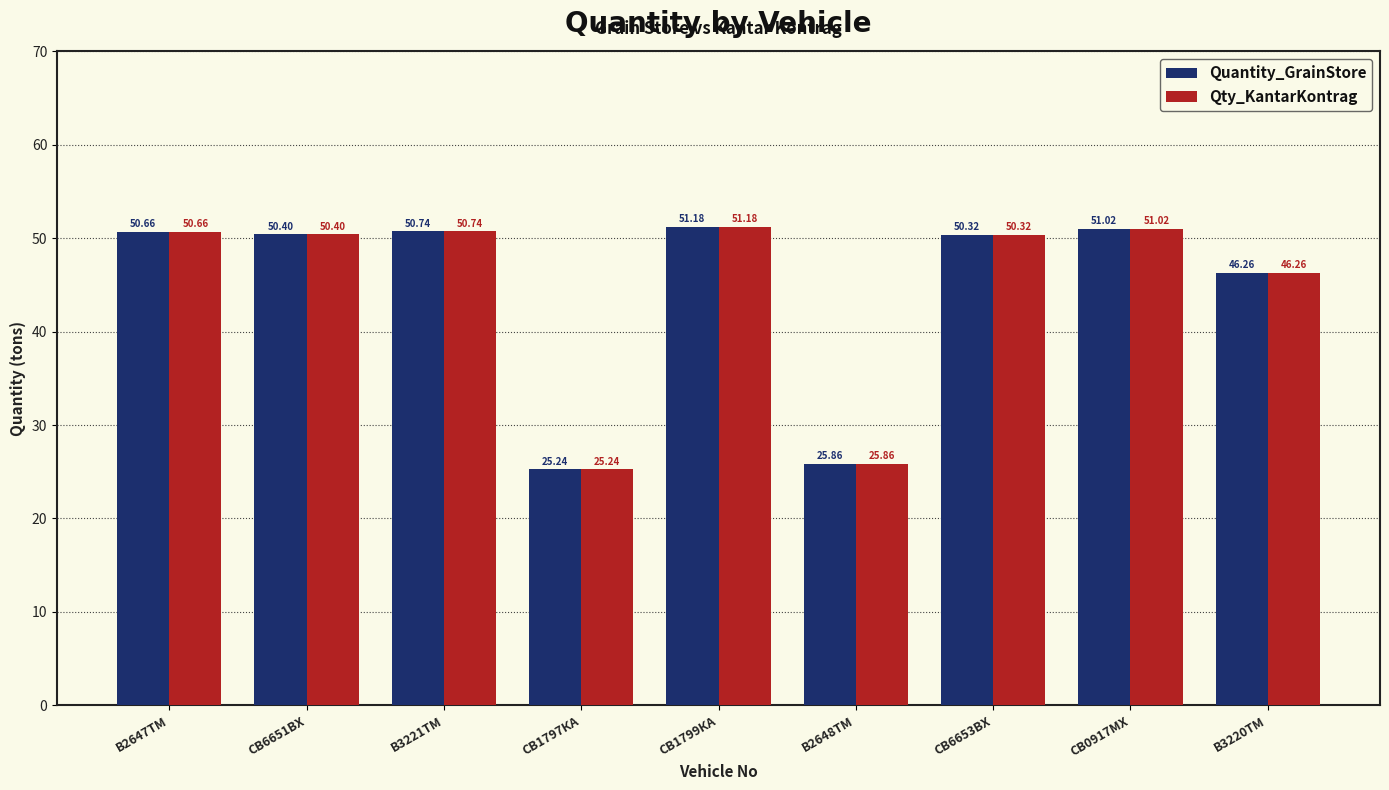

What position from the left is В3221ТМ?

3